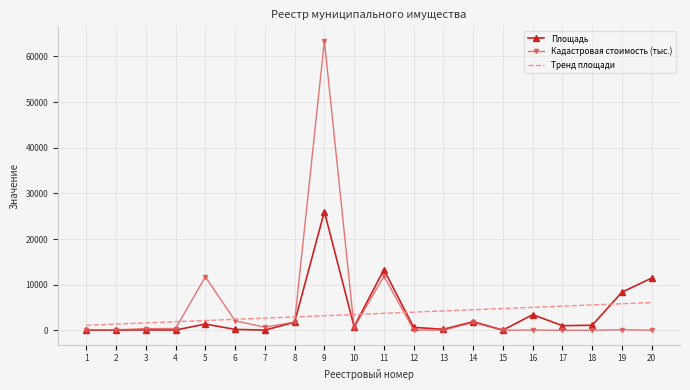

What is the sum of all Тренд площади values?

71823.3